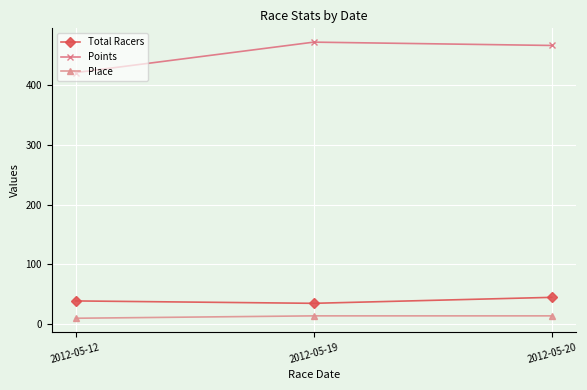

The value of Place at 2012-05-19 is 14.0. True or false?

True